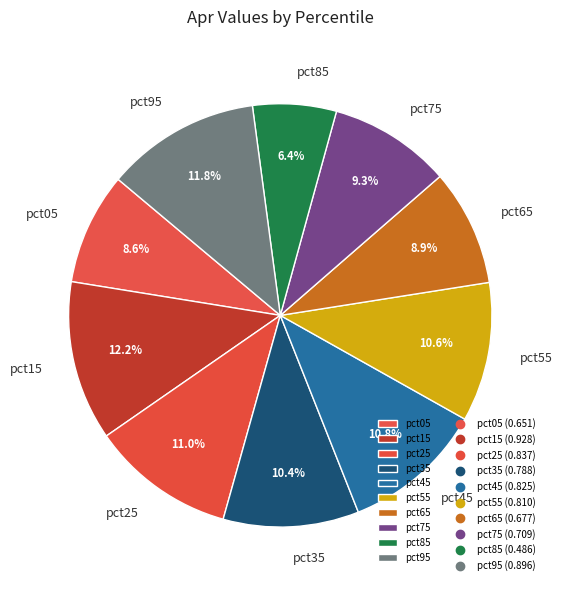

The pct35 slice represents 10% of the pie. True or false?

True